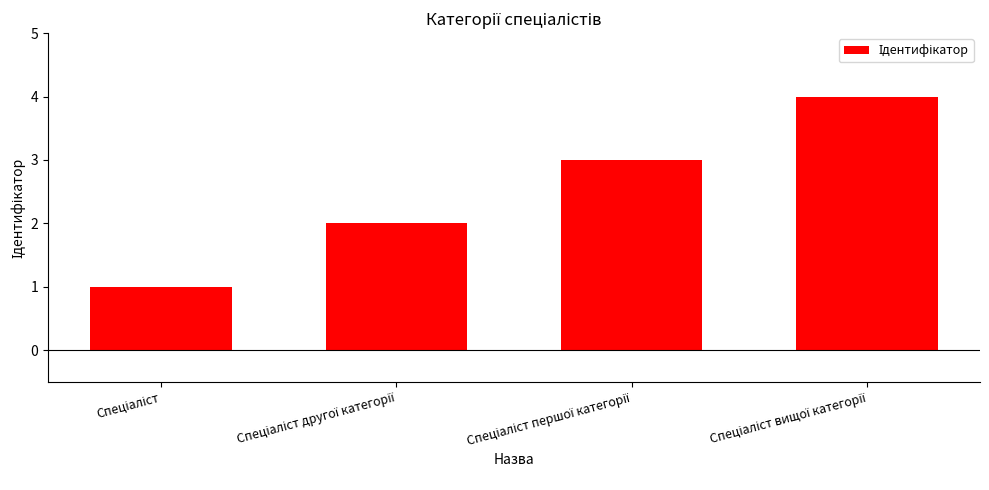

What is the sum of all values?

10